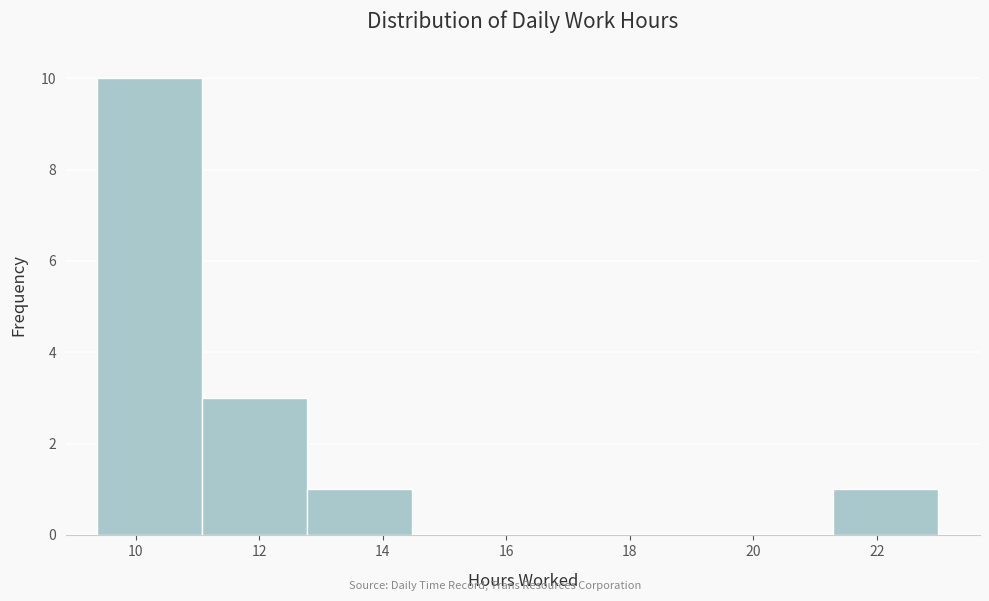

Reading left to right, transcribe this chart: for each bar, give the range it covers on the x-axis and its height. Neither the bar edges nor the heights are printed on the chart, so give them approximately, as read against the axes.

9.4 to 11.0: 10
11.0 to 12.8: 3
12.8 to 14.4: 1
14.4 to 16.2: 0
16.2 to 17.8: 0
17.8 to 19.6: 0
19.6 to 21.2: 0
21.2 to 23.0: 1